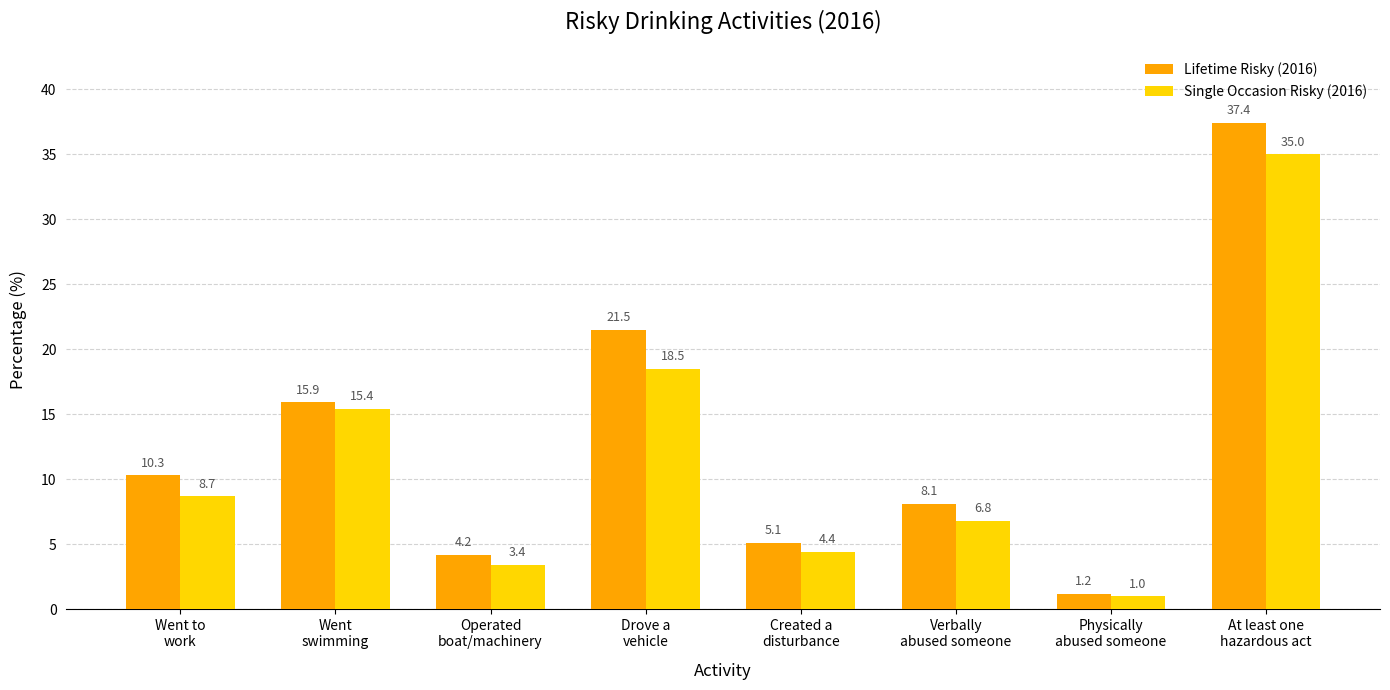

Rank the series at Drove a
vehicle from lowest to highest value.

Single Occasion Risky (2016), Lifetime Risky (2016)